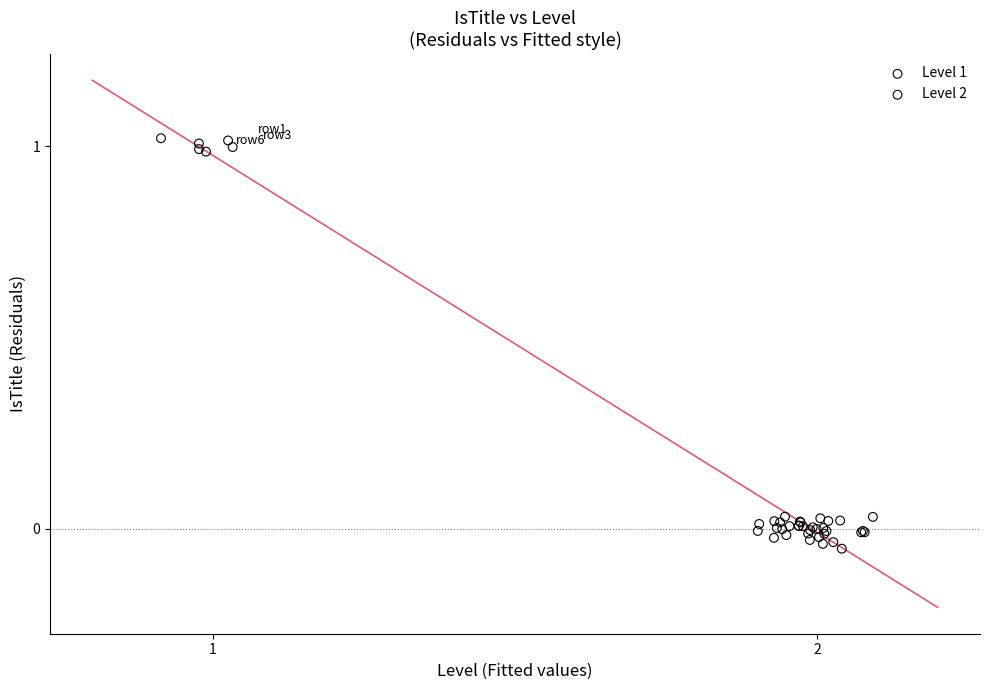

What are all the series names shown in the legend?

Level 1, Level 2